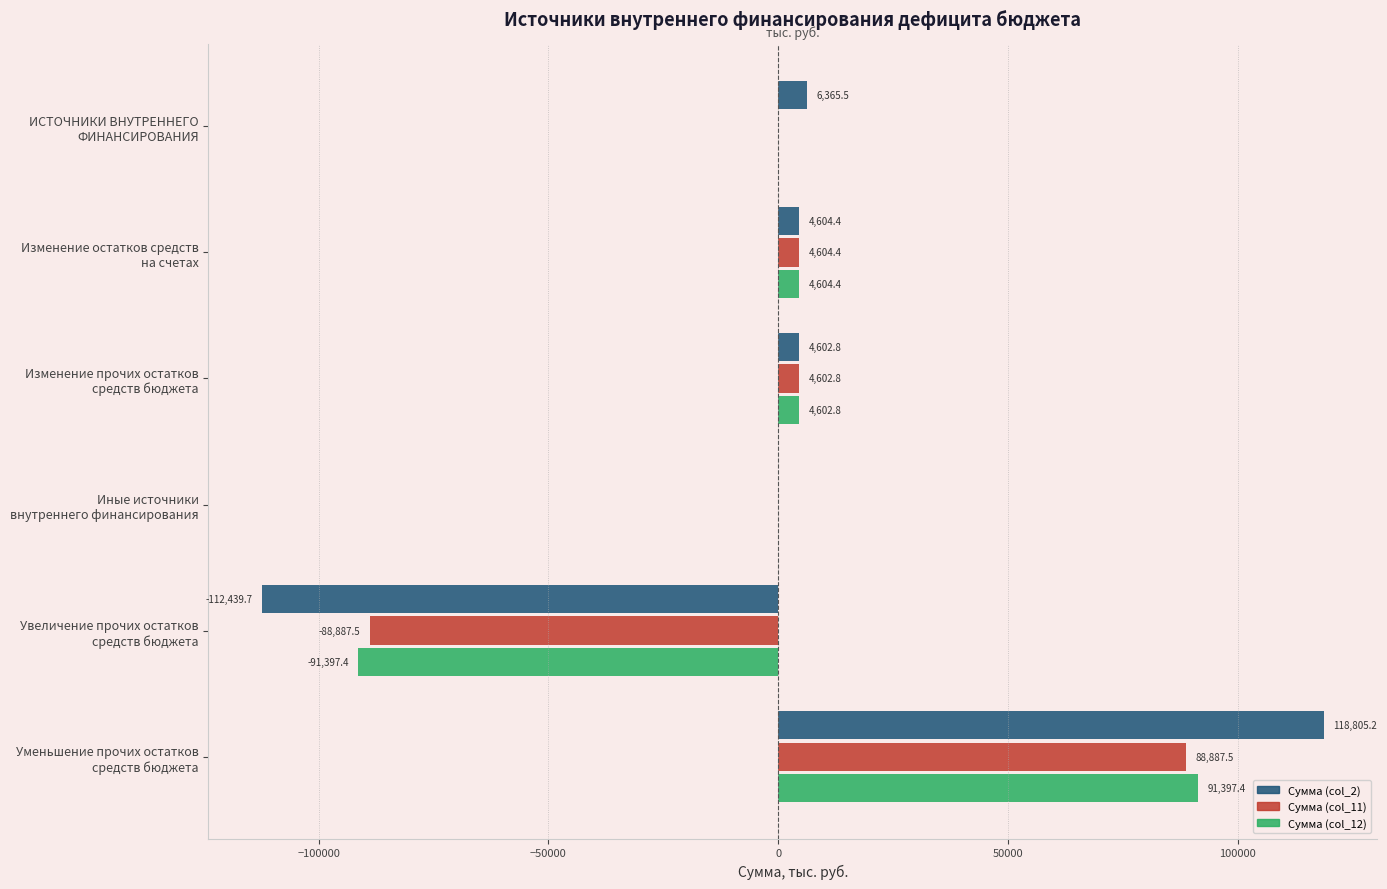

What is the sum of all Сумма (col_11) values?

9207.2